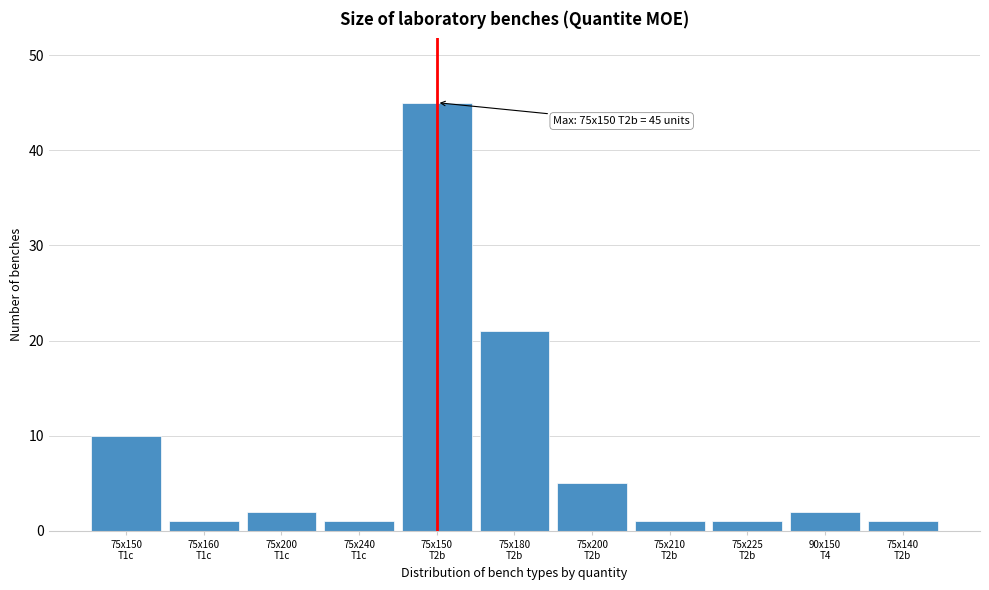

Reading left to right, extract all data points from this chart.

10	1	2	1	45	21	5	1	1	2	1